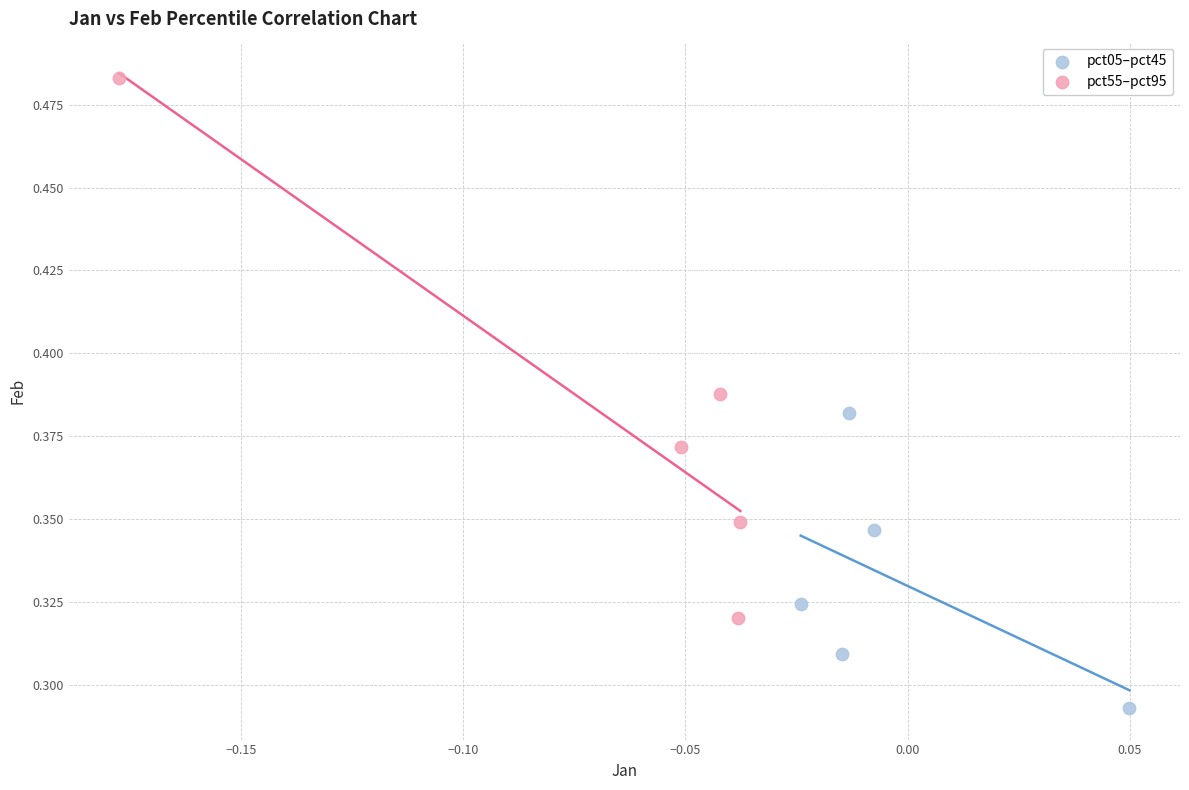

Which series contains the highest Y value?

pct55–pct95